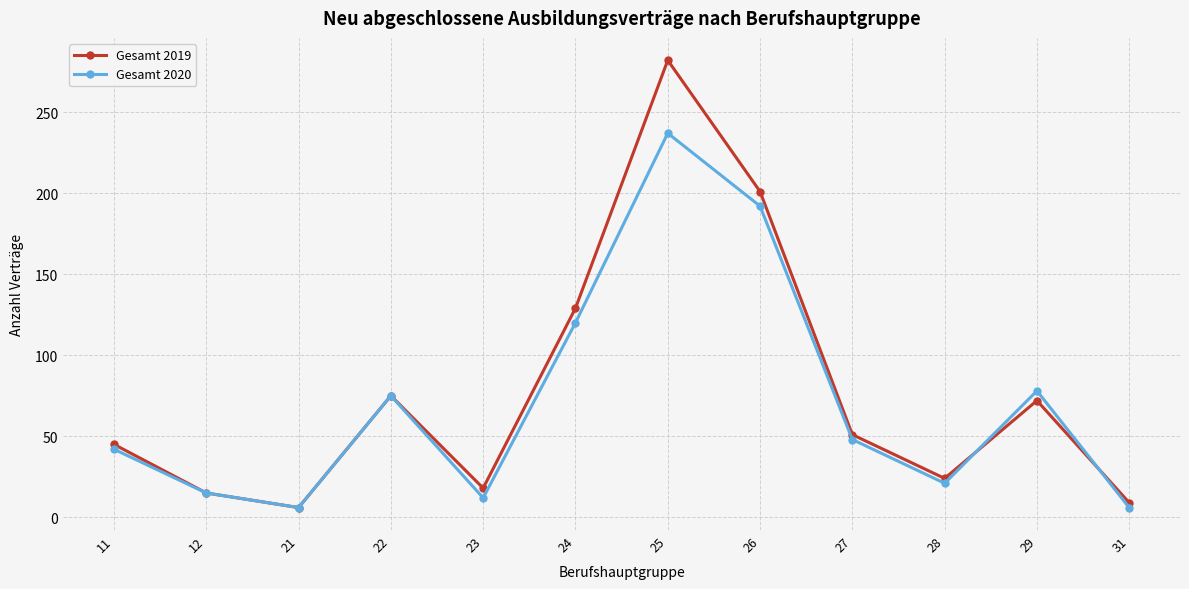

Which series ends up on top after the final intersection of Gesamt 2020 and Gesamt 2019?

Gesamt 2019